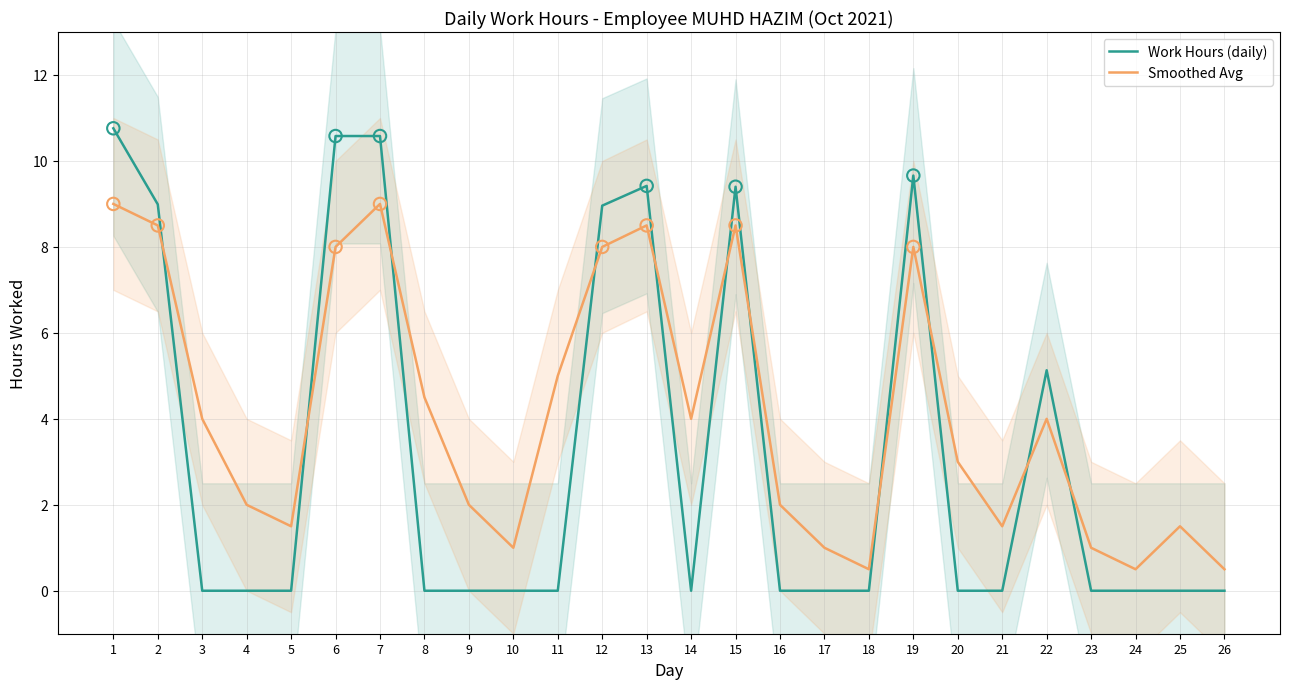

What are all the series names shown in the legend?

Work Hours (daily), Smoothed Avg